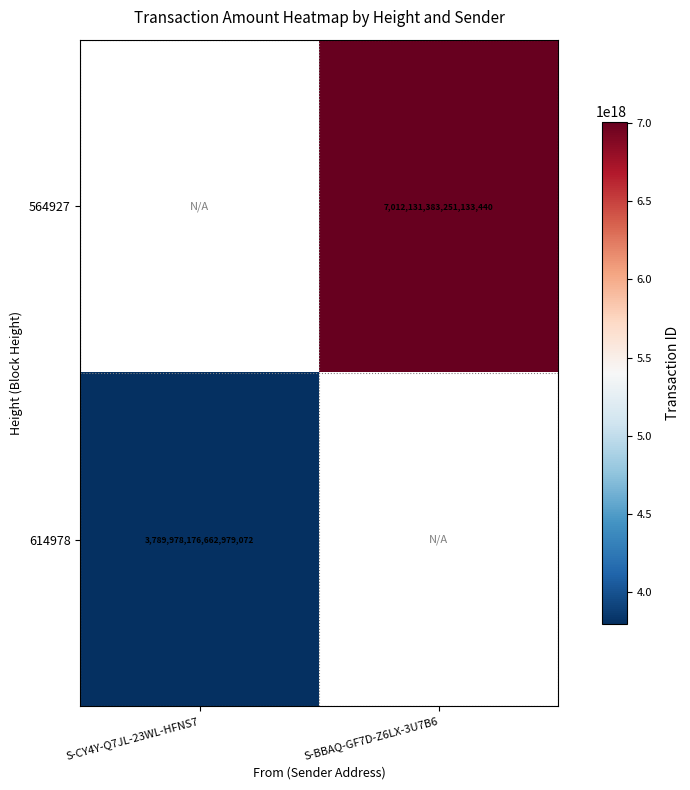

True or false: 614978 has a value of 3789978176662979072 at S-CY4Y-Q7JL-23WL-HFNS7.

True